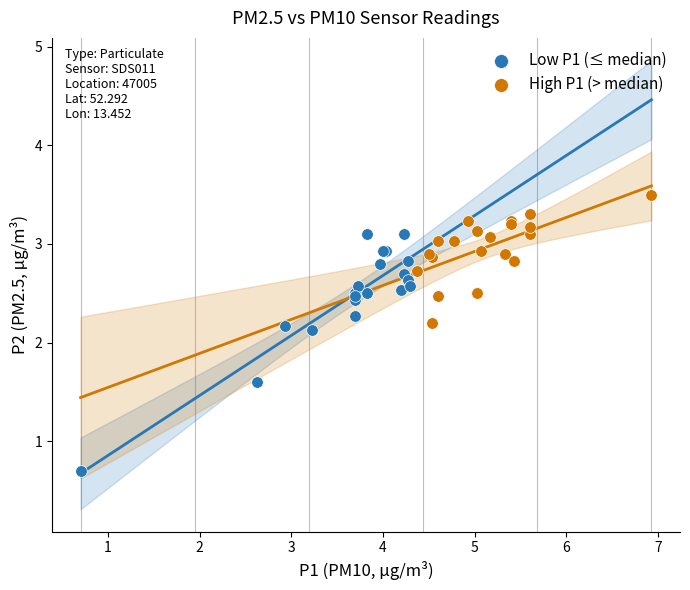

What are all the series names shown in the legend?

Low P1 (≤ median), High P1 (> median)